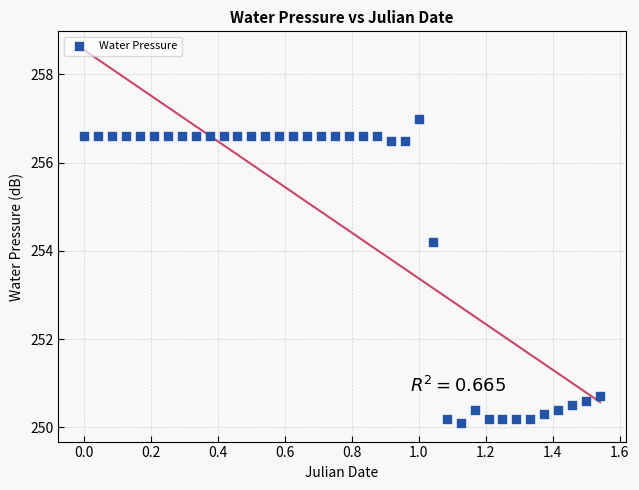

What Y value in the scatter plot is closest to 253?

254.2